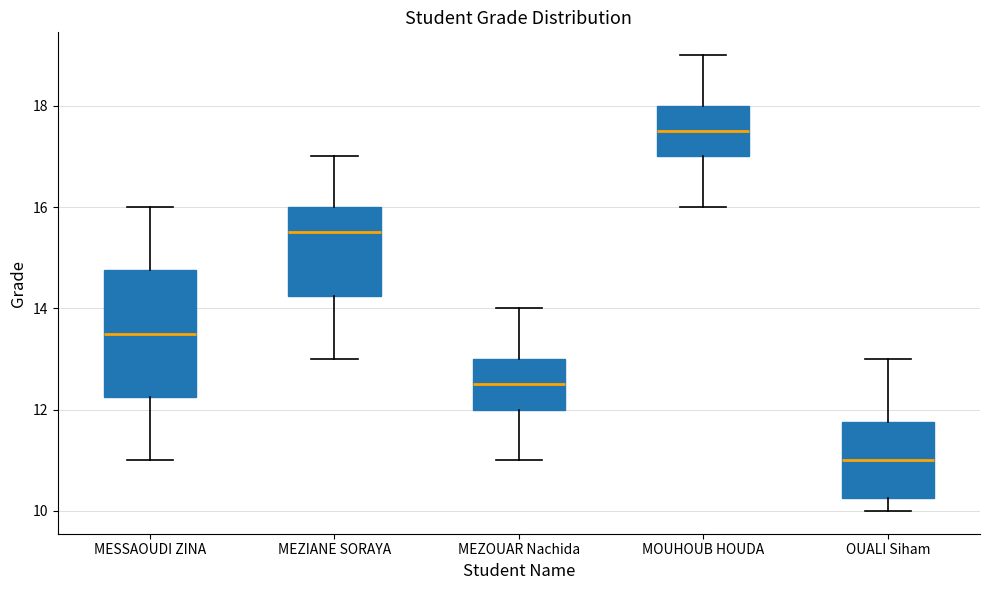

Reading left to right, read every box against the y-axis: the position of its median line, the range the box covers, and the ends of its whiskers. The values are not printed on the chart, so give them approximately, as read against the axis.

MESSAOUDI ZINA: median 13.6, box 12.2 to 14.8, whiskers 11.0 to 16.0
MEZIANE SORAYA: median 15.6, box 14.2 to 16.0, whiskers 13.0 to 17.0
MEZOUAR Nachida: median 12.6, box 12.0 to 13.0, whiskers 11.0 to 14.0
MOUHOUB HOUDA: median 17.6, box 17.0 to 18.0, whiskers 16.0 to 19.0
OUALI Siham: median 11.0, box 10.2 to 11.8, whiskers 10.0 to 13.0